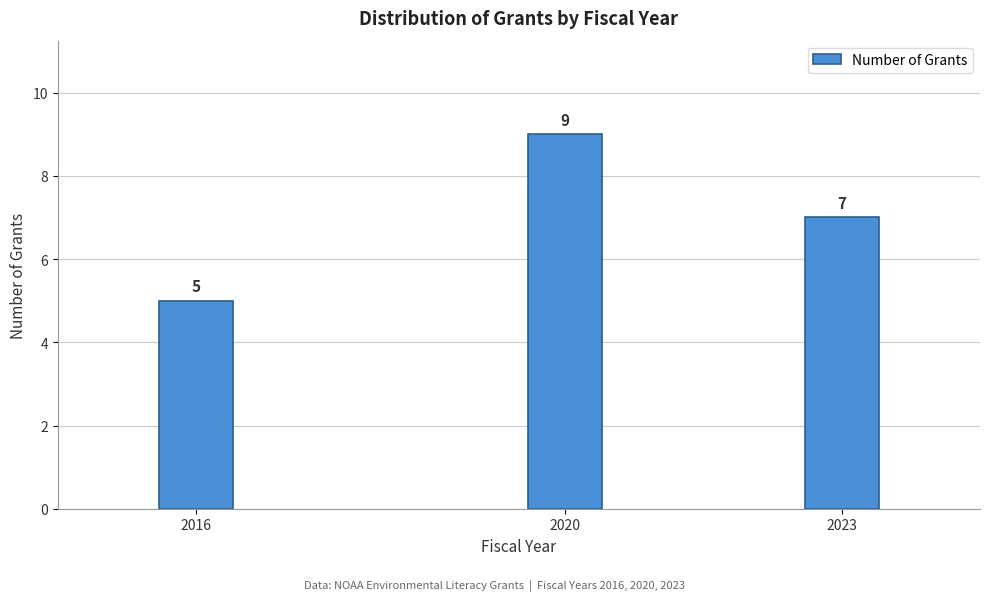

Reading left to right, what are all the values shown in this chart?

5	9	7